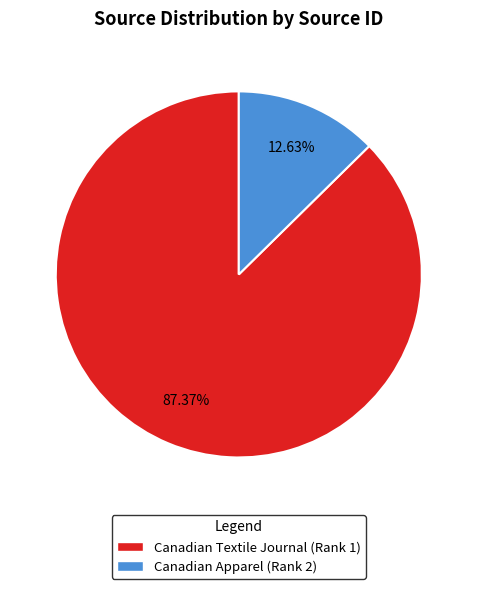

What is the ratio of the value at Canadian Textile Journal (Rank 1) to the value at Canadian Apparel (Rank 2)?

6.9